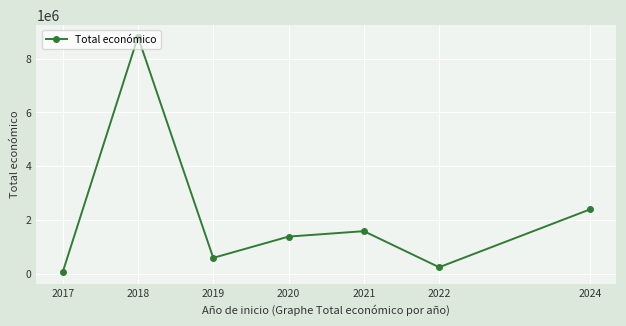

How many values are below 1388073?

3